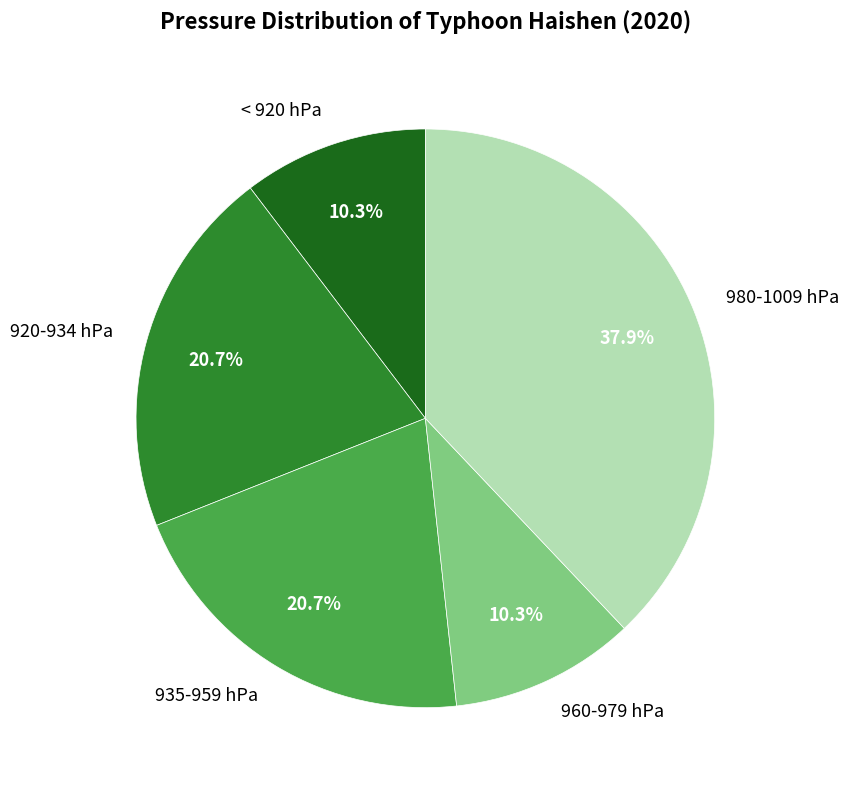

Approximately how many times larger is the value at 960-979 hPa compared to 920-934 hPa?

0.5